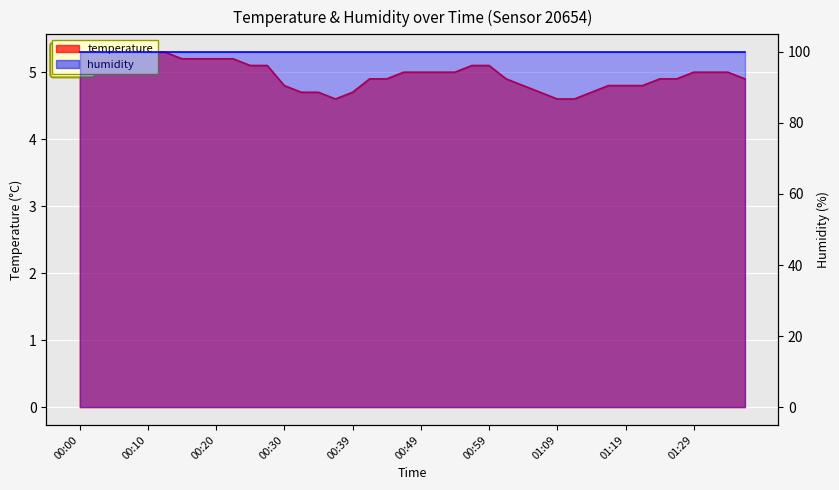

List the labels in order of value, largest first.

00:10, 00:12, 00:08, 00:15, 00:17, 00:20, 00:22, 00:00, 00:03, 00:05, 00:25, 00:27, 00:57, 00:59, 00:47, 00:49, 00:52, 00:54, 01:29, 01:31, 01:34, 00:42, 00:44, 01:02, 01:24, 01:26, 01:36, 00:30, 01:04, 01:16, 01:19, 01:21, 00:32, 00:35, 00:39, 01:06, 01:14, 00:37, 01:09, 01:11